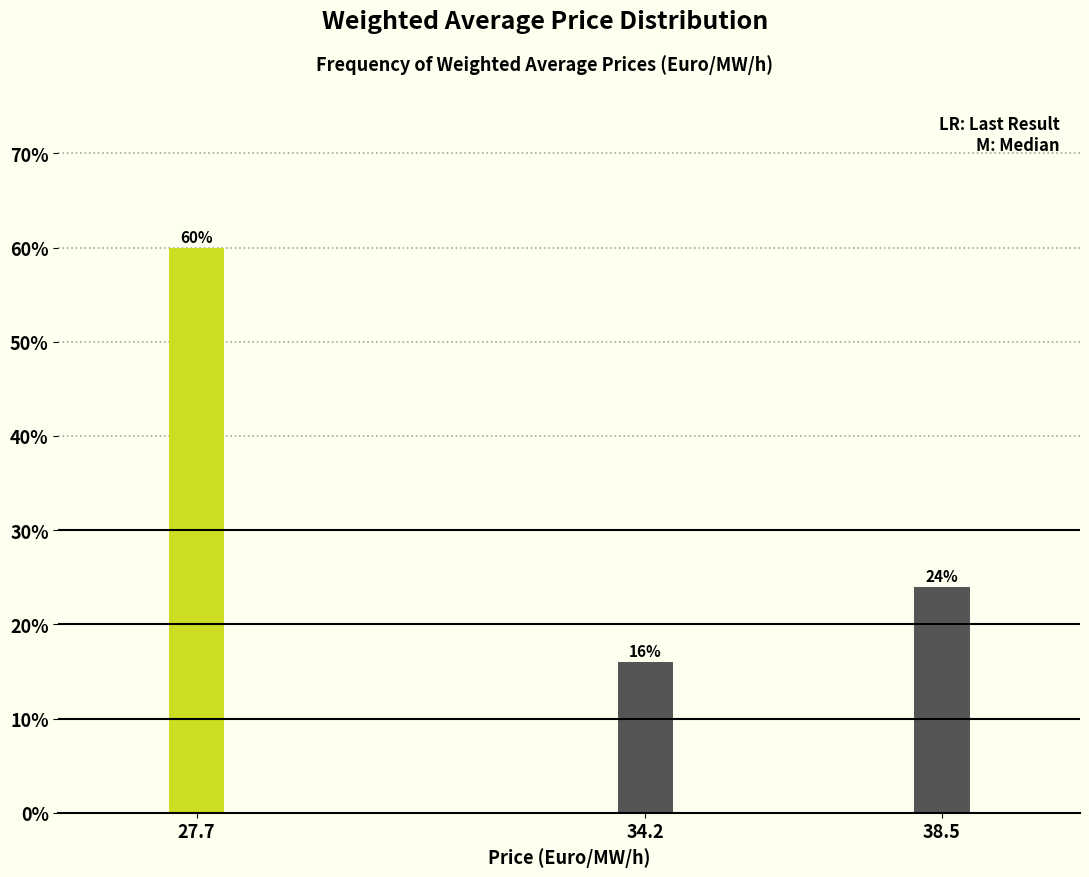

Reading left to right, transcribe all the data shown in this chart.

60	16	24